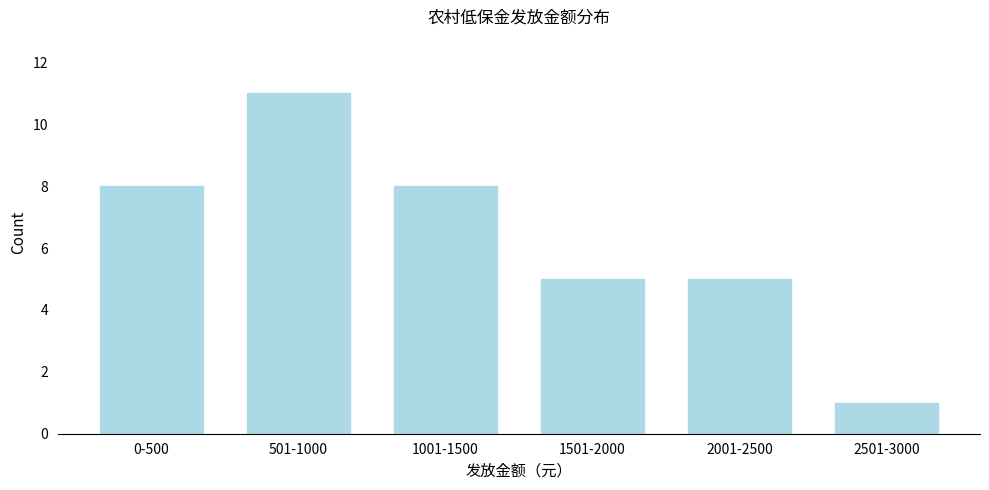

Reading left to right, what are all the values shown in this chart?

0-500=8	501-1000=11	1001-1500=8	1501-2000=5	2001-2500=5	2501-3000=1